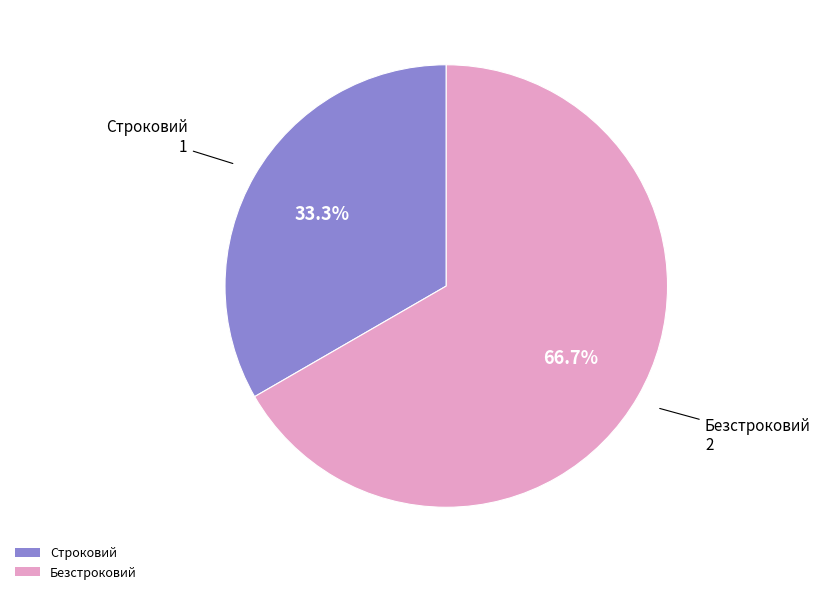

To the nearest percent, what is the combined percentage of Безстроковий and Строковий?

100%